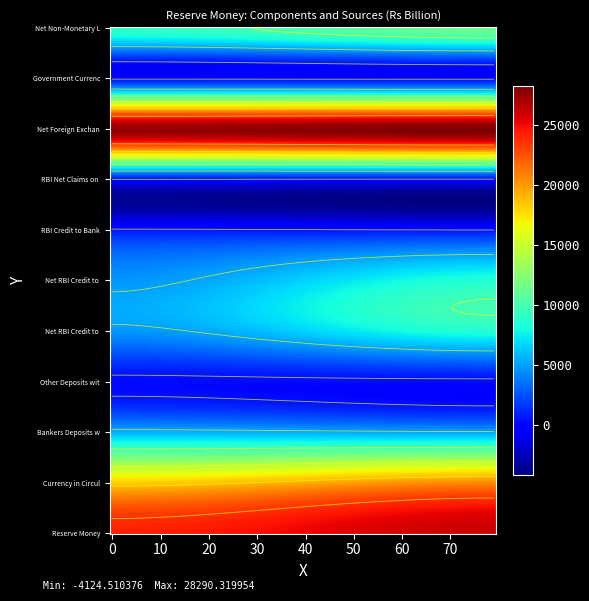

Reading left to right, extract all data points from this chart.

Reserve Money: Mar. 31 2018=24187.8	Jan. 25 2019=26147.5
Currency in Circulation: Mar. 31 2018=18293.5	Jan. 25 2019=20617.6
Bankers Deposits with RBI: Mar. 31 2018=5655.3	Jan. 25 2019=5271.4
Other Deposits with RBI: Mar. 31 2018=239.1	Jan. 25 2019=258.6
Net RBI Credit to Government: Mar. 31 2018=4759.6	Jan. 25 2019=8510.6
Net RBI Credit to Centre: Mar. 31 2018=4742.9	Jan. 25 2019=8501.8
RBI Credit to Banks & Commercial: Mar. 31 2018=633.7	Jan. 25 2019=489.4
RBI Net Claims on Banks: Mar. 31 2018=493.5	Jan. 25 2019=407.9
Net Foreign Exchange Assets of RBI: Mar. 31 2018=27607.8	Jan. 25 2019=28250.1
Government Currency Liabilities: Mar. 31 2018=256.5	Jan. 25 2019=258.0
Net Non-Monetary Liabilities of RBI: Mar. 31 2018=9069.9	Jan. 25 2019=11360.8